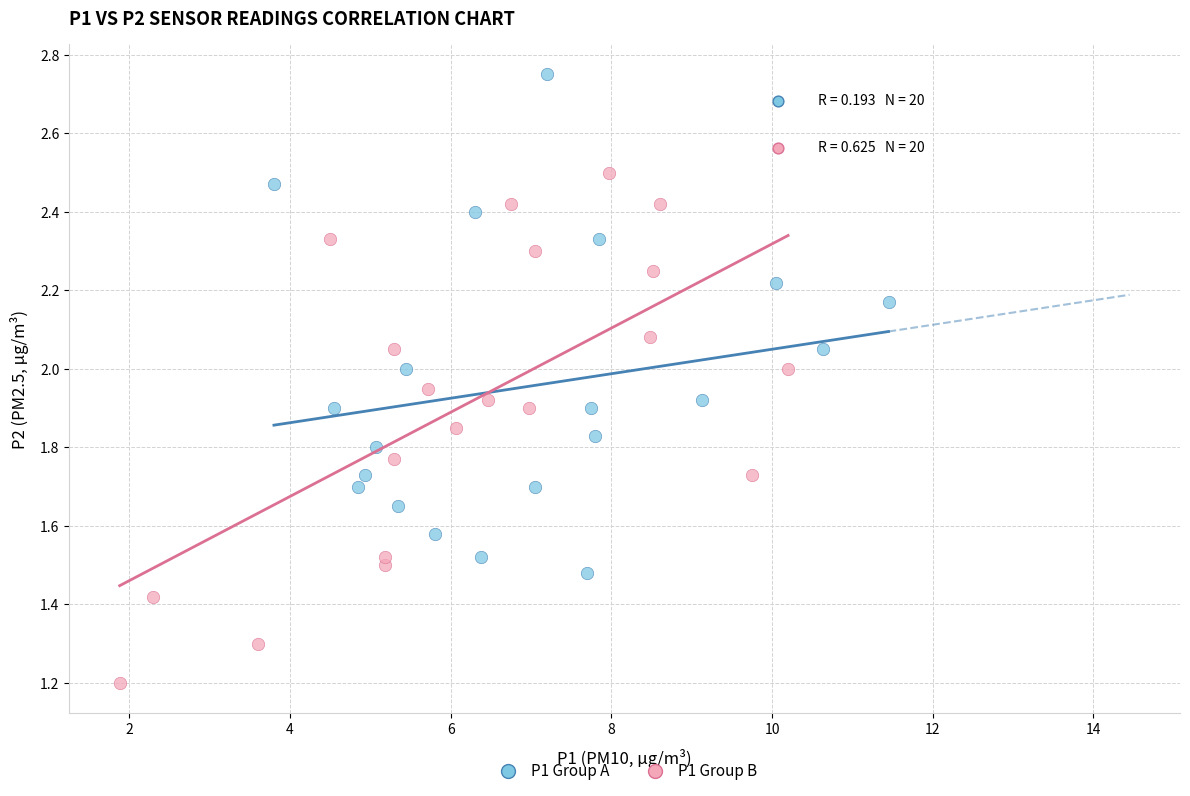

Which series contains the lowest Y value?

P1 Group B